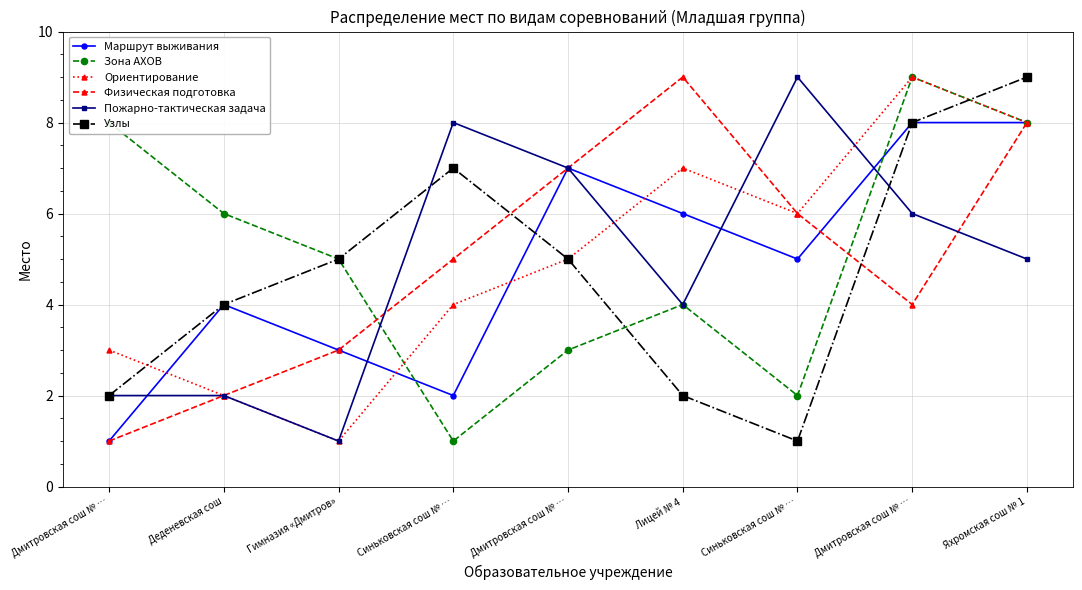

At which category is the sum across all series the highest?

Яхромская сош № 1